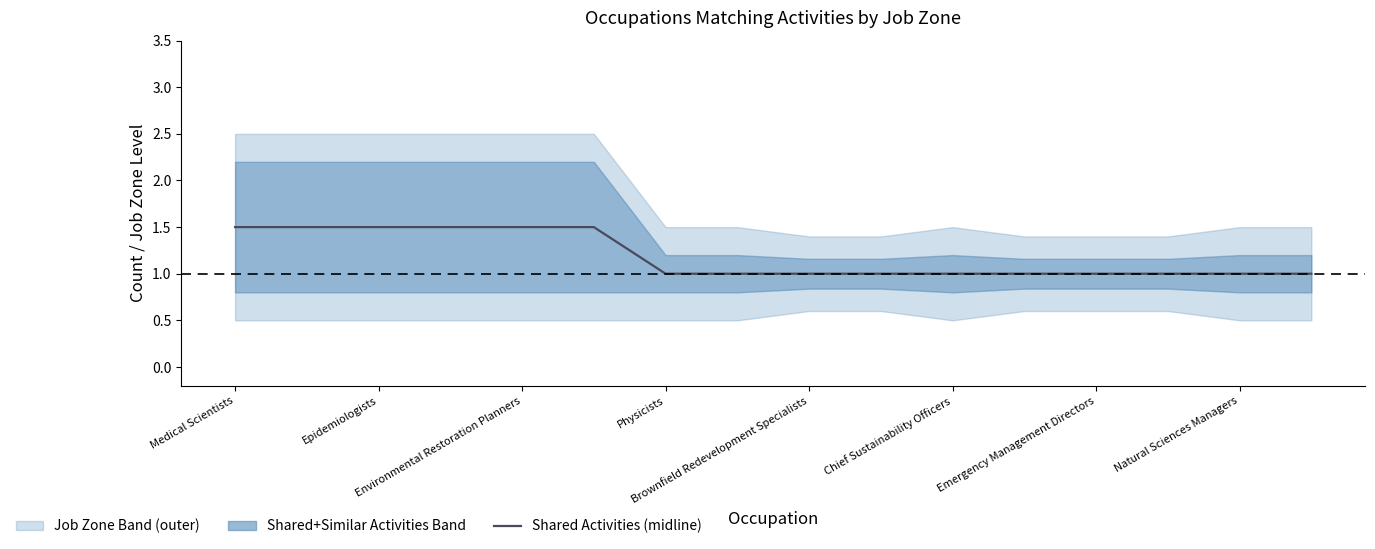

How many values are between 1 and 2?

16